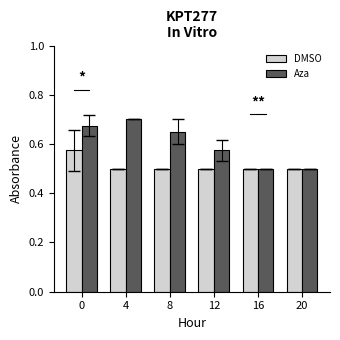

Between 4 and 12, which series saw the biggest shift?

Aza